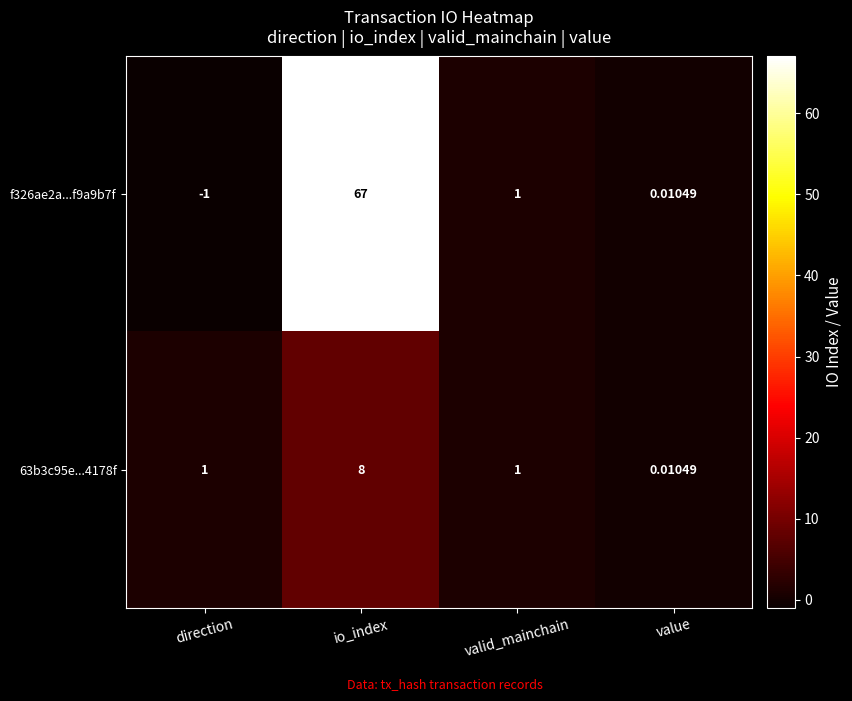

At which category does the chart reach its peak across all series?

io_index